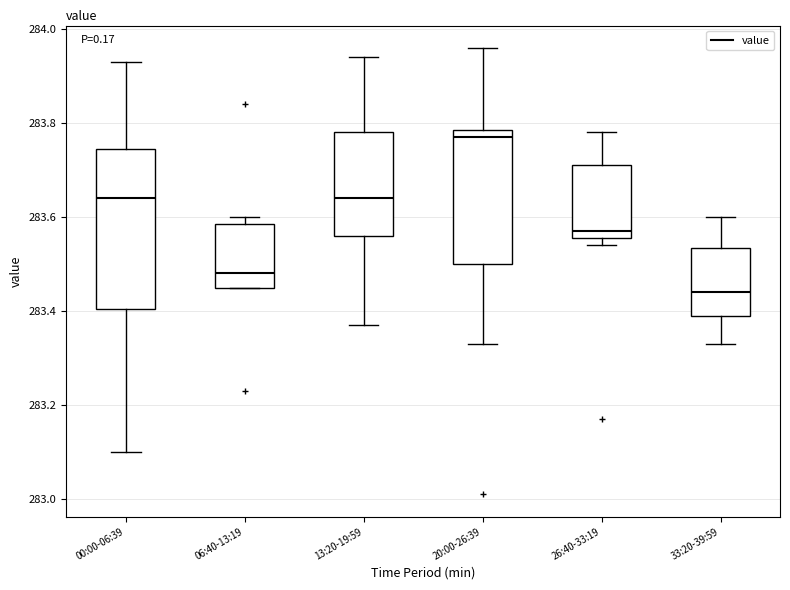

Reading left to right, read every box against the y-axis: the position of its median line, the range the box covers, and the ends of its whiskers. The values are not printed on the chart, so give them approximately, as read against the axis.

00:00-06:39: median 283.64, box 283.40 to 283.74, whiskers 283.10 to 283.94
06:40-13:19: median 283.48, box 283.46 to 283.58, whiskers 283.46 to 283.60
13:20-19:59: median 283.64, box 283.56 to 283.78, whiskers 283.38 to 283.94
20:00-26:39: median 283.78 (just below the box's upper edge), box 283.50 to 283.78, whiskers 283.34 to 283.96
26:40-33:19: median 283.58, box 283.56 to 283.72, whiskers 283.54 to 283.78
33:20-39:59: median 283.44, box 283.40 to 283.54, whiskers 283.34 to 283.60